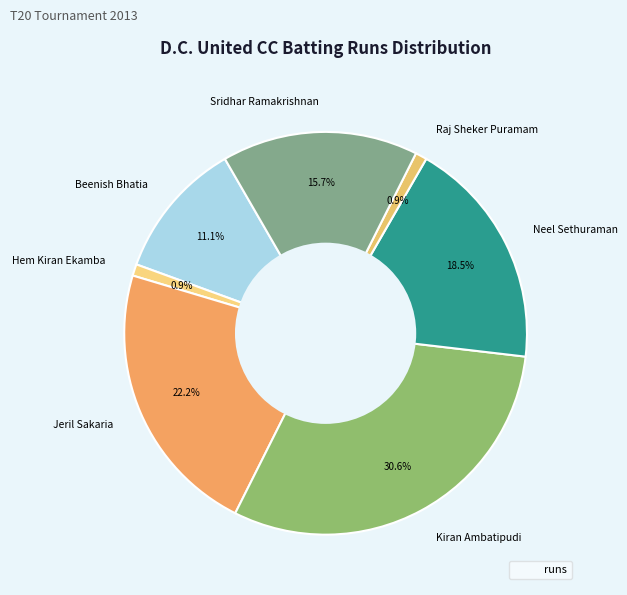

How many segments does this pie chart have?

7